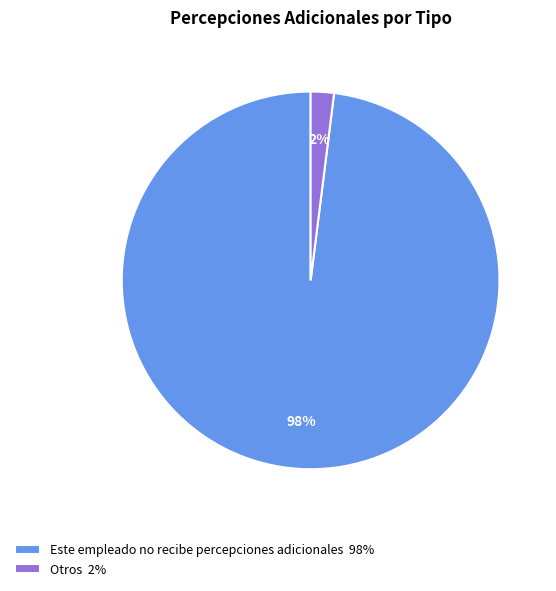

Rank the categories by value from lowest to highest.

Otros 2%, Este empleado no recibe percepciones adicionales 98%